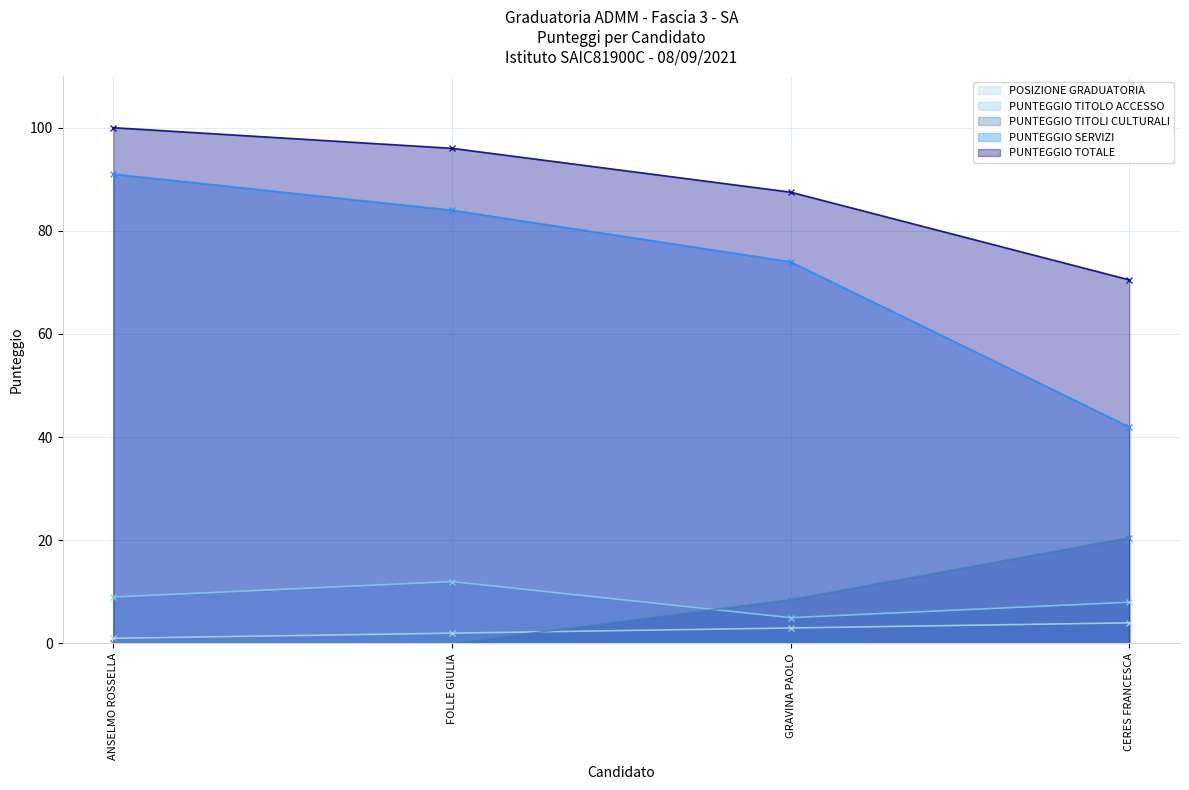

What is the total value across all series at ANSELMO ROSSELLA?

201.0